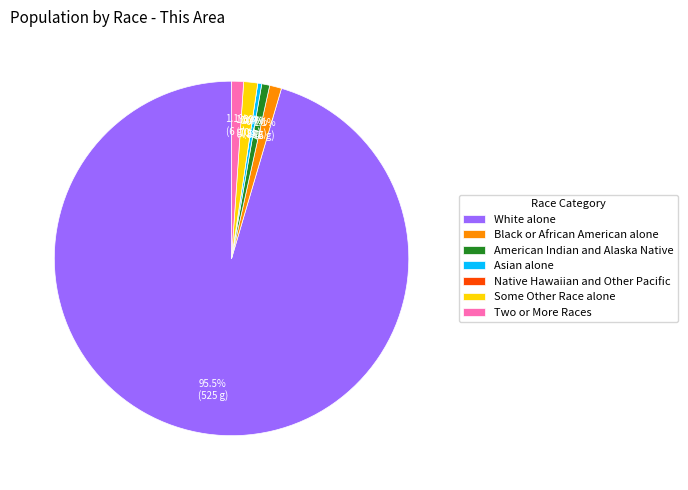

Is Black or African American alone the majority of the pie?

No